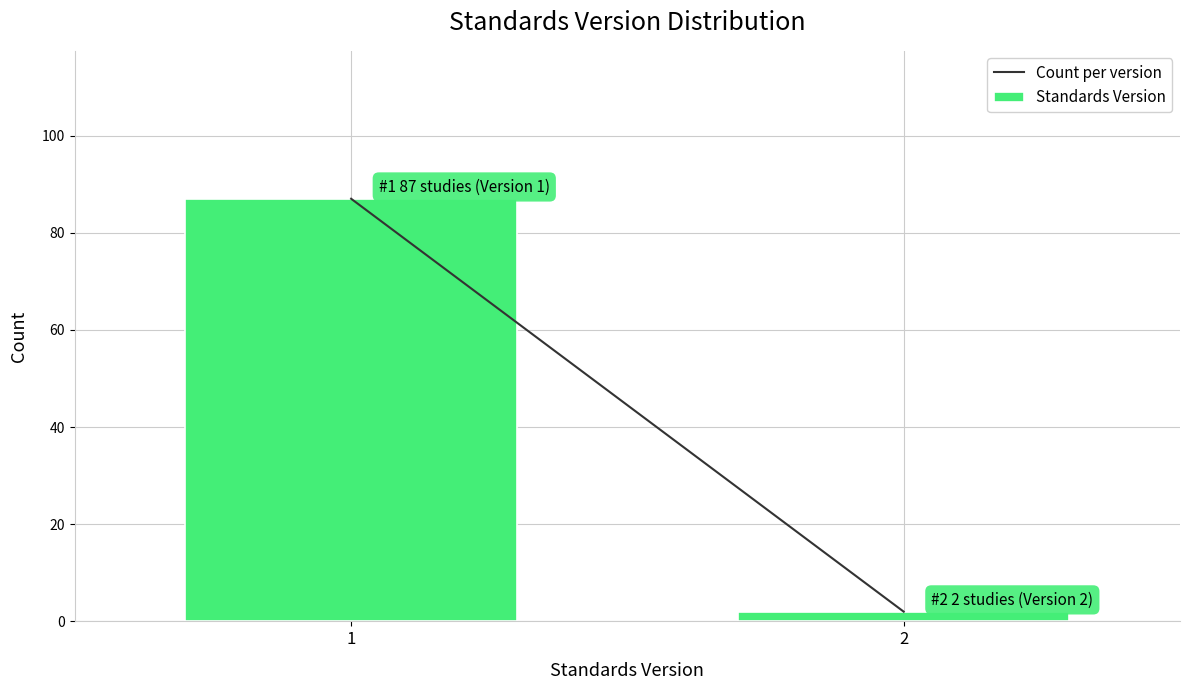

Reading left to right, extract all data points from this chart.

87	2